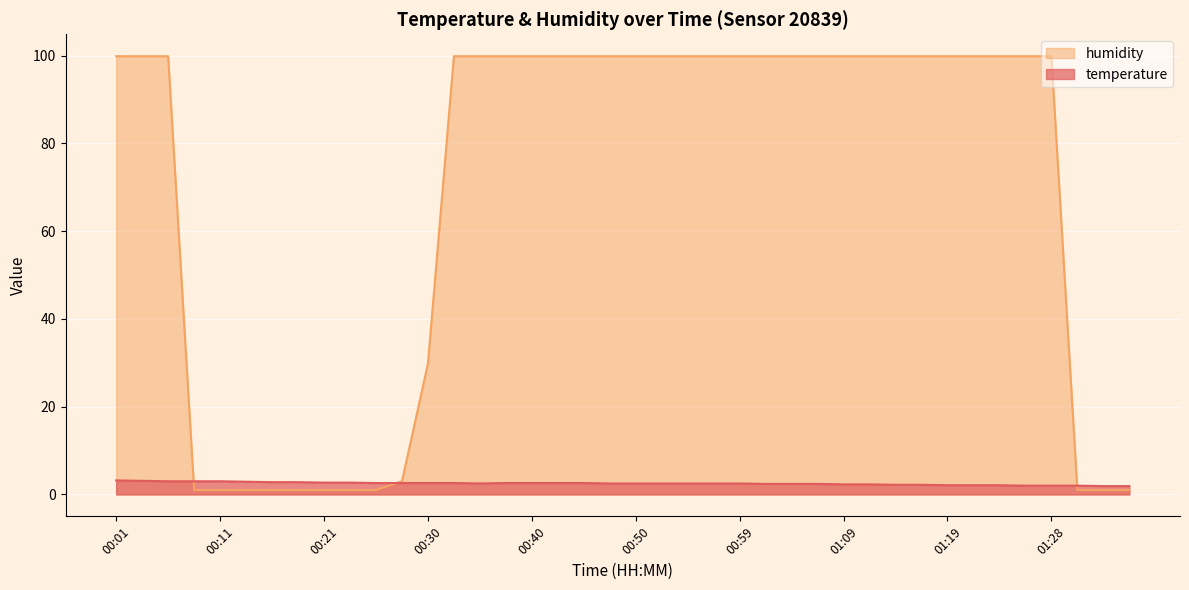

True or false: temperature and humidity cross at least once.

True